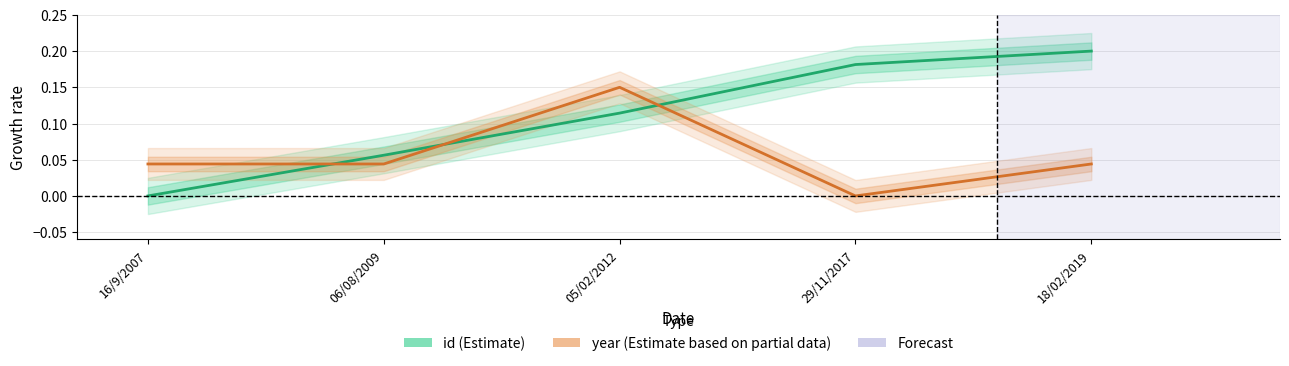

How many id (Estimate) values are between 0 and 1?

5